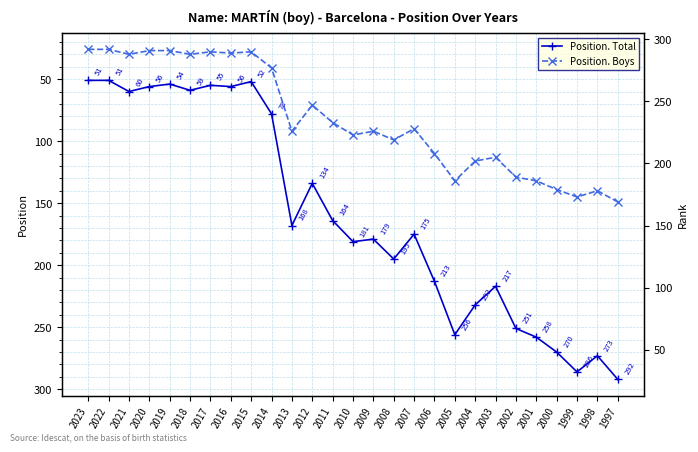

What is the approximate value of Position. Total at 2020, to the nearest 50?

50